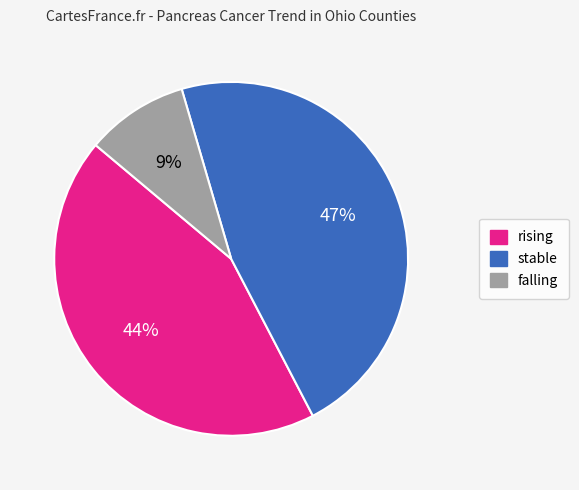

To the nearest percent, what is the combined percentage of stable and falling?

56%